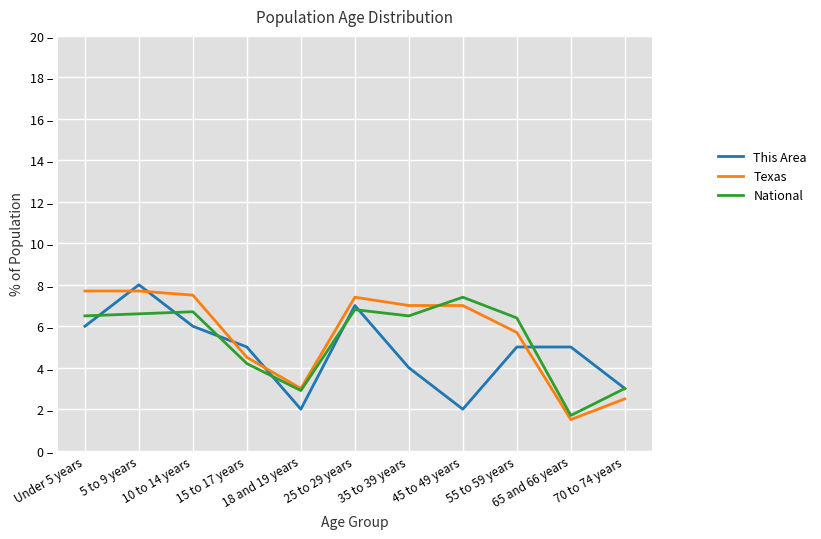

What is the value of the This Area point at the 11th from the left?

3.0